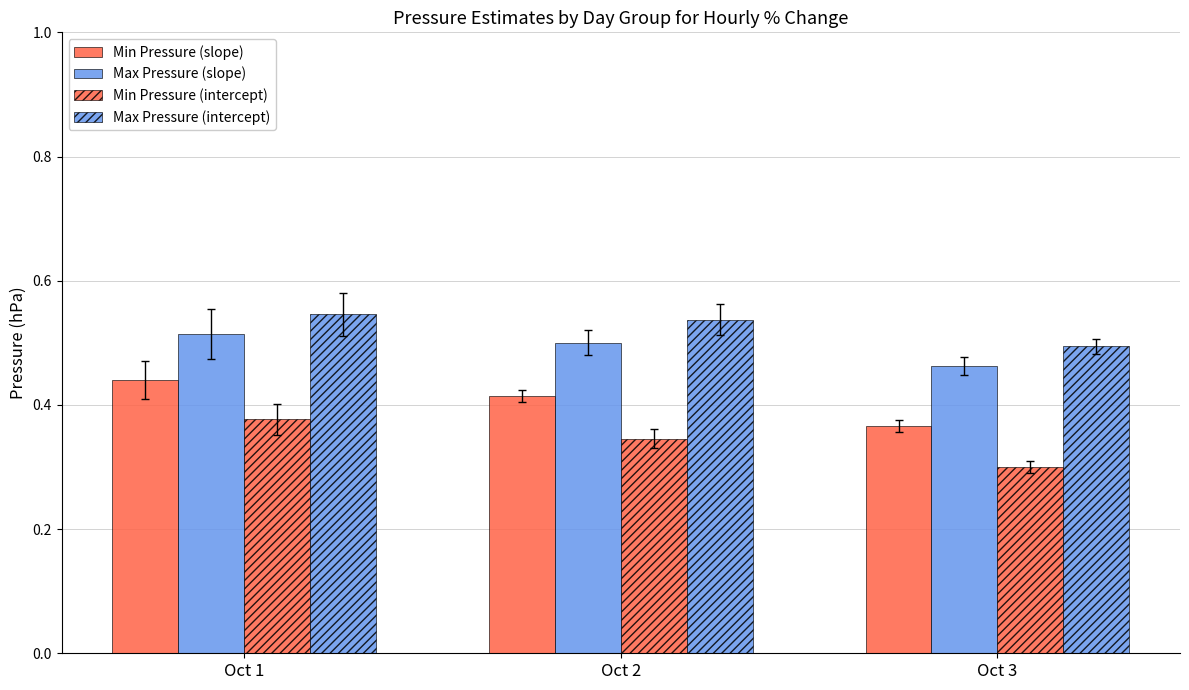

Between Oct 1 and Oct 2, which series saw the biggest shift?

Min Pressure (intercept)